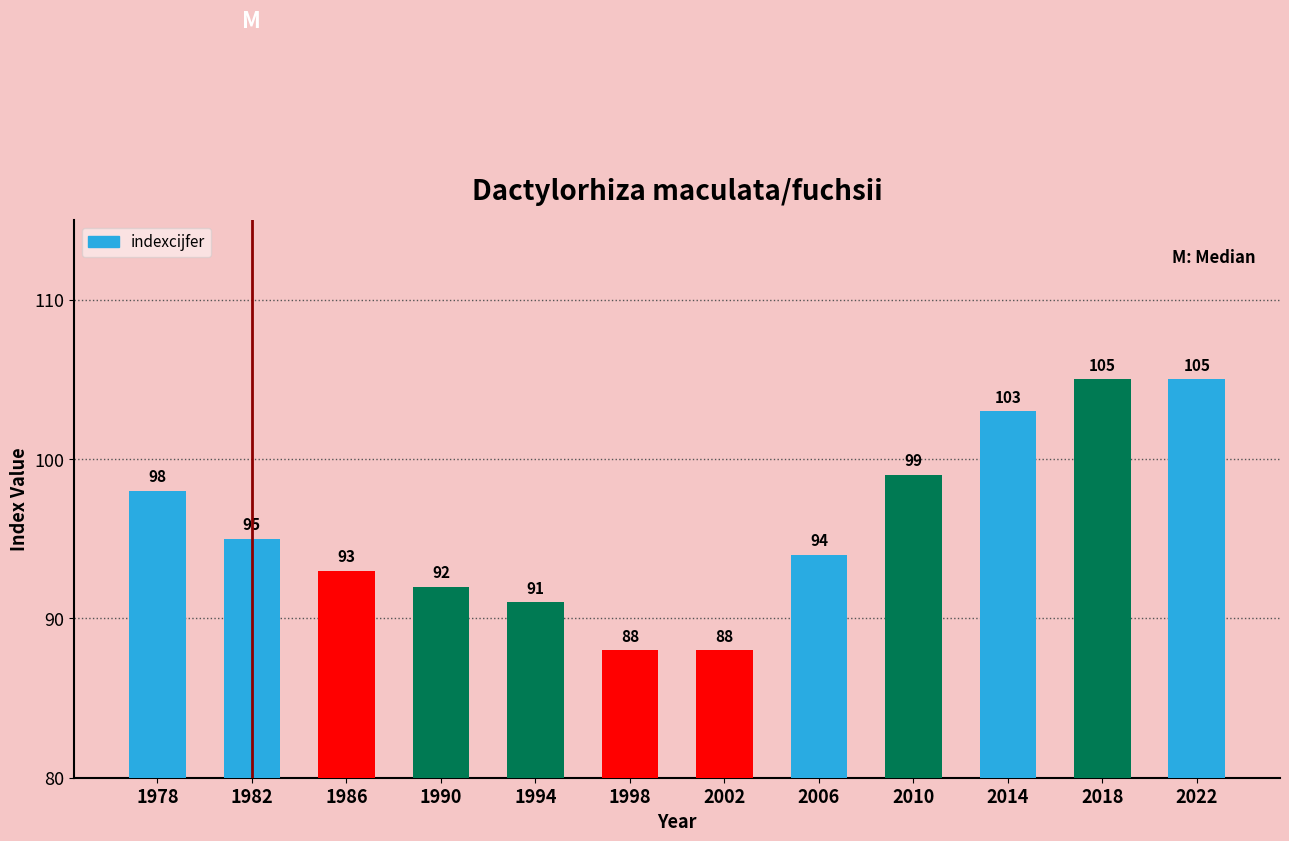

Are the bars grouped side by side (vs. stacked)?

No